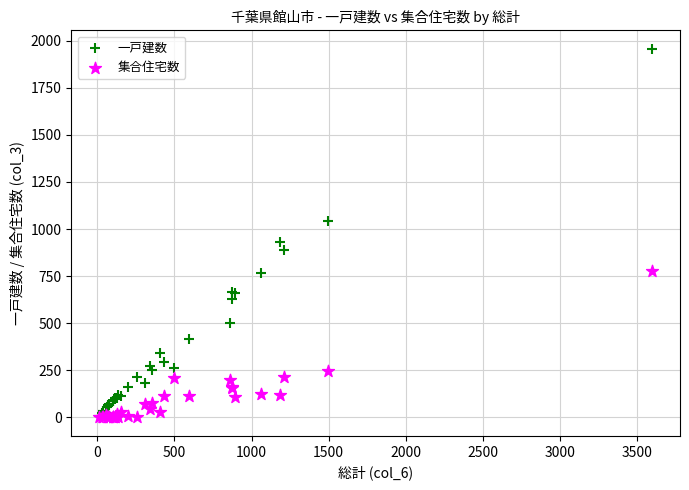

Across all series, what Y value is closest to 978?

934